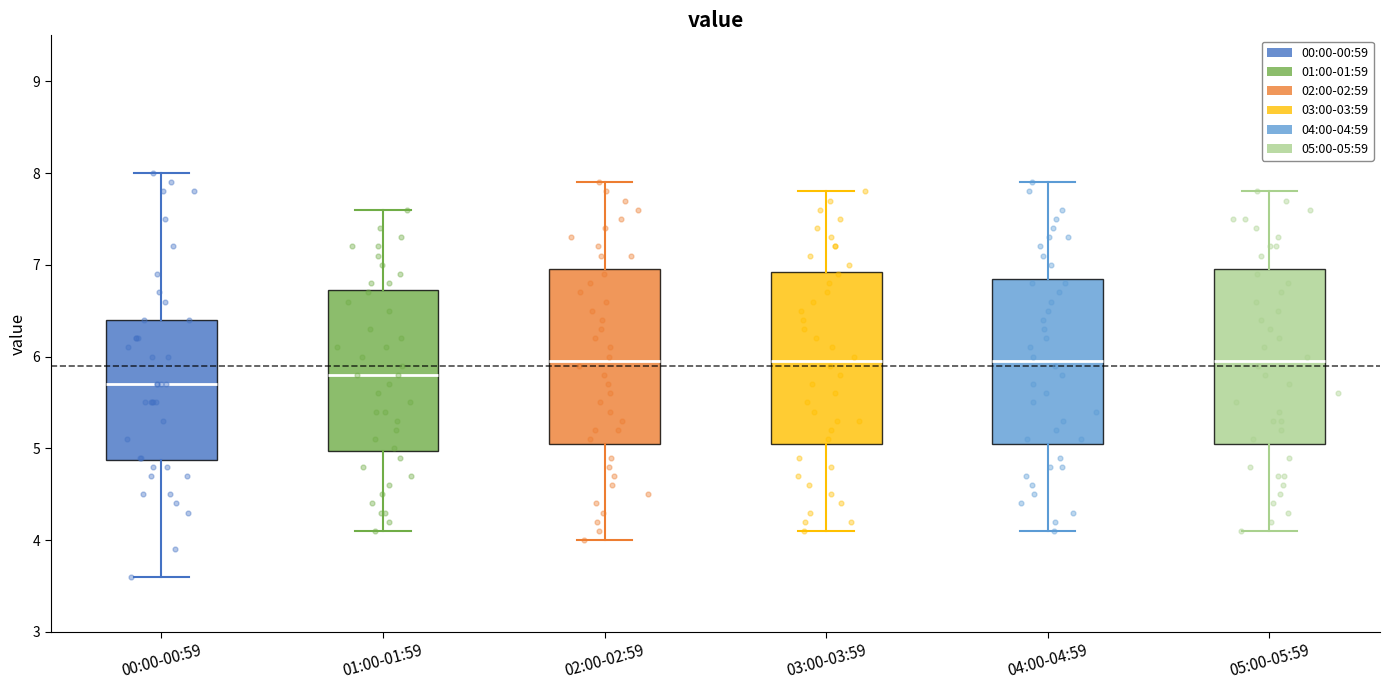

Where does the lower whisker of the box for 05:00-05:59 end on the y-axis? The values are not printed on the chart, so give them approximately, as read against the axis.

4.1